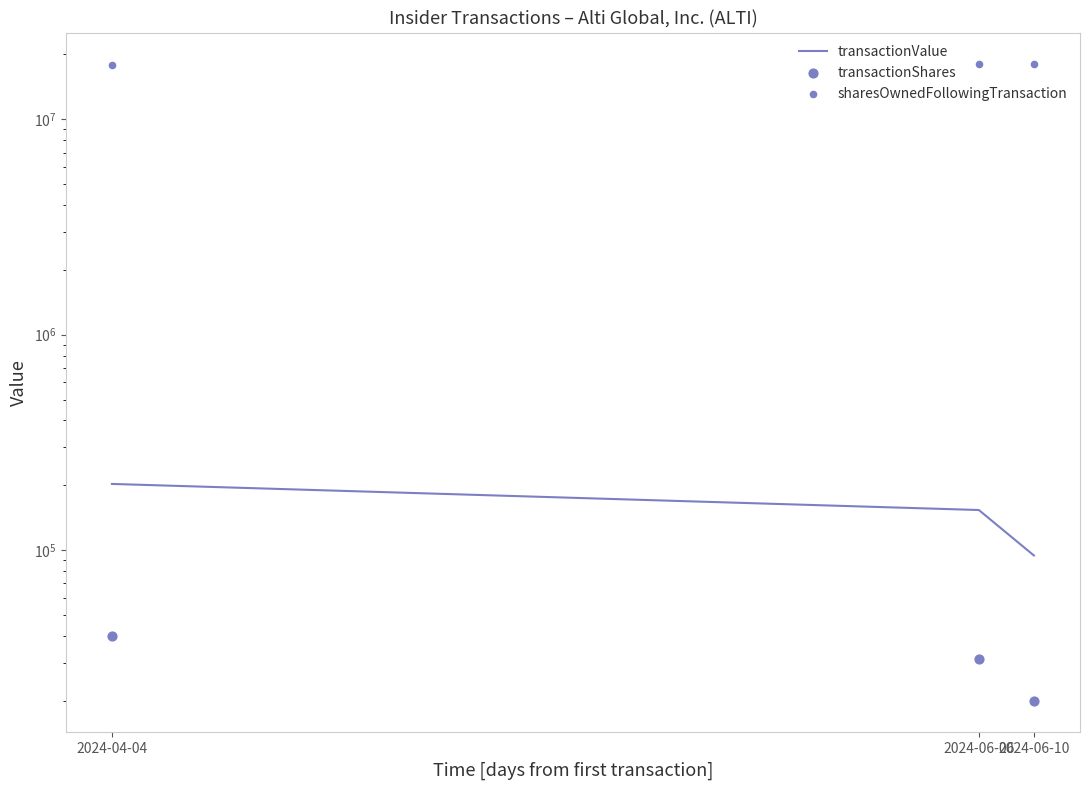

Which series has the largest total across all categories?

sharesOwnedFollowingTransaction